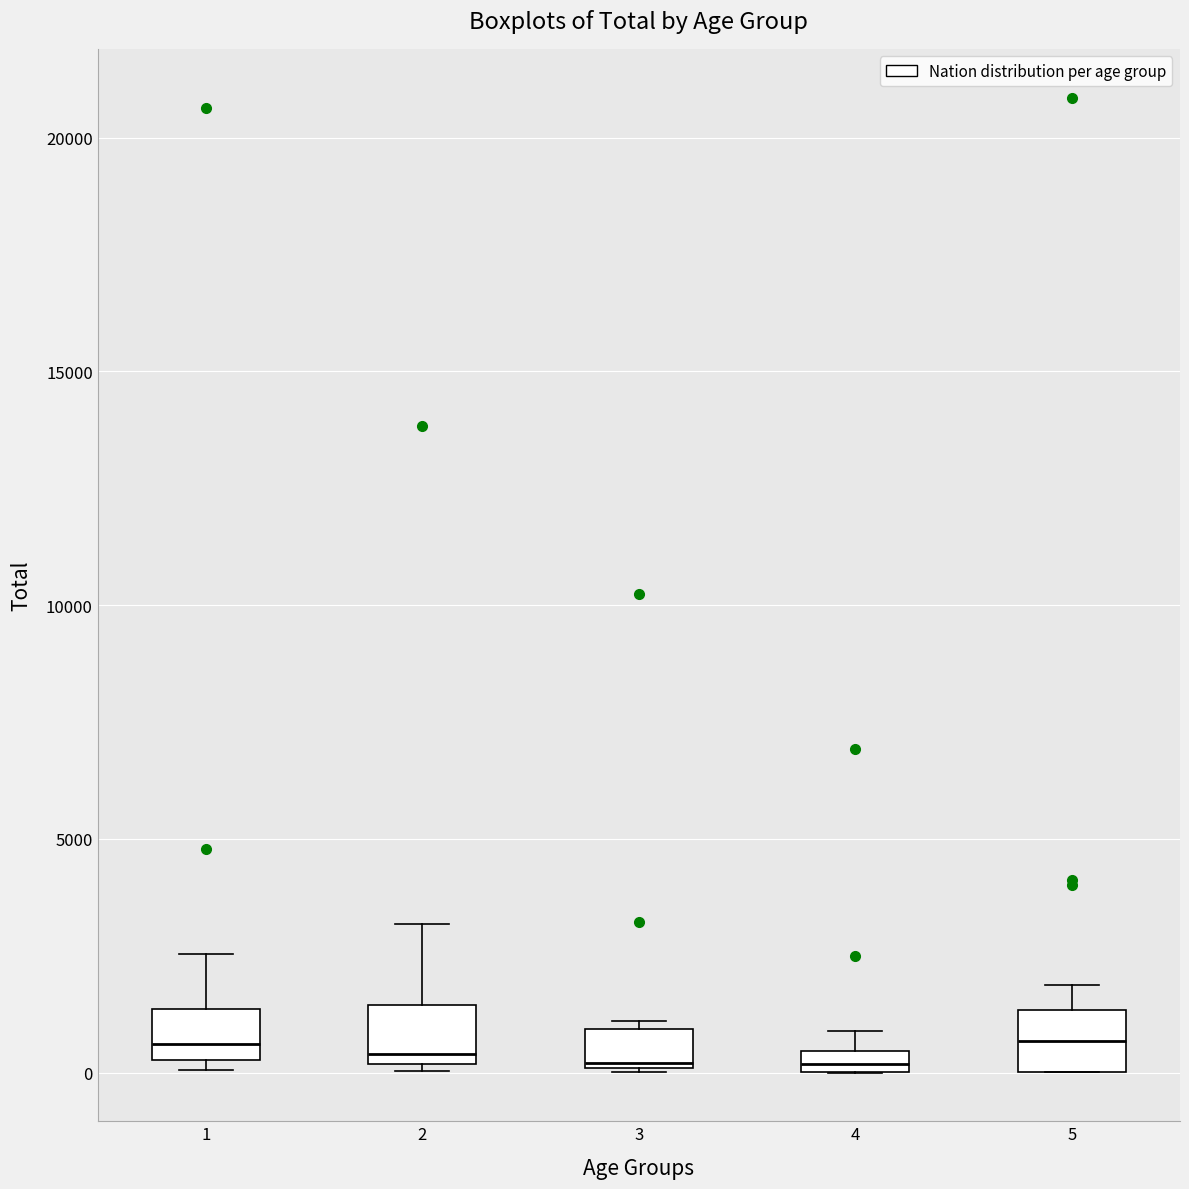

Where is the lower edge of the box at x = 4 on the y-axis? The values are not printed on the chart, so give them approximately, as read against the axis.

0